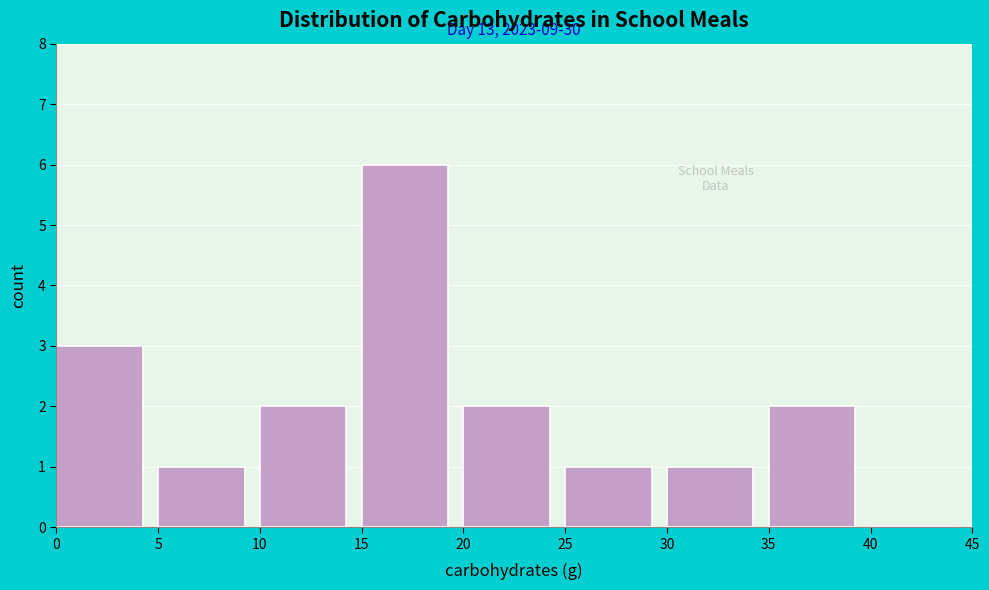

Over which range of the x-axis is the bar tallest?

15 to 20